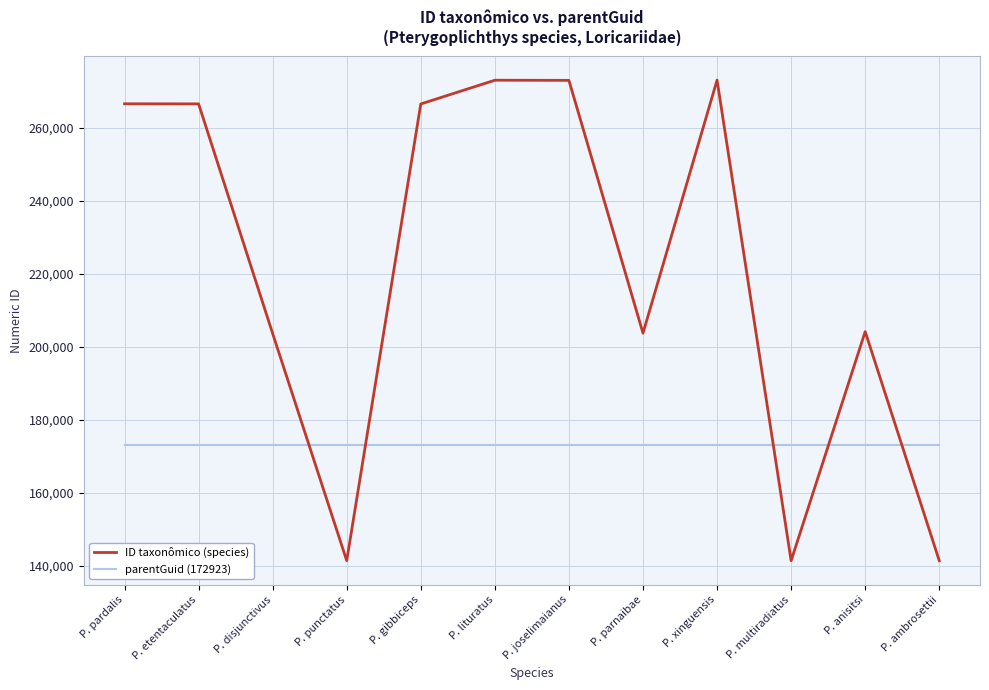

What is the maximum value shown in the chart?

273000